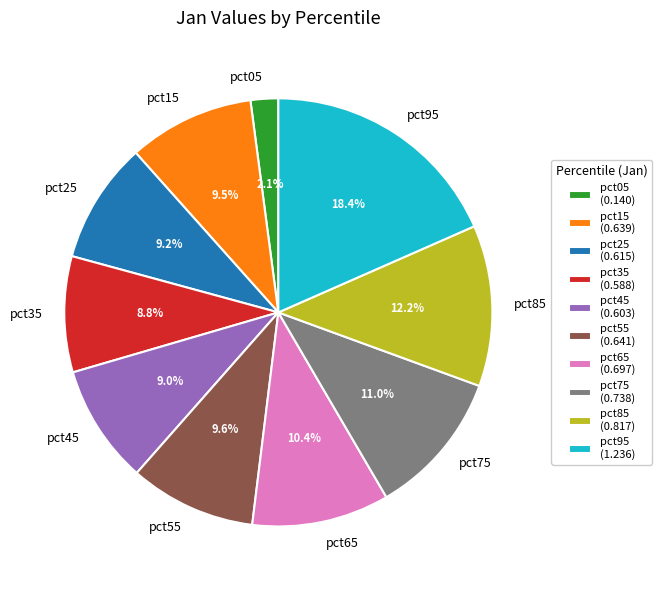

The pct75 slice represents 11% of the pie. True or false?

True